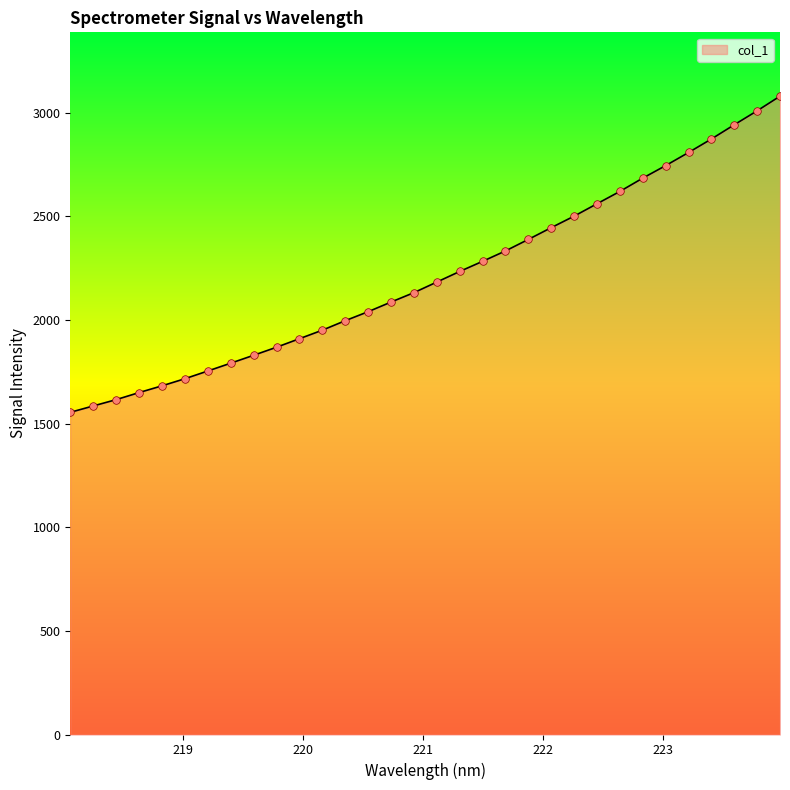

What is the difference between the maximum and minimum values?

1525.0